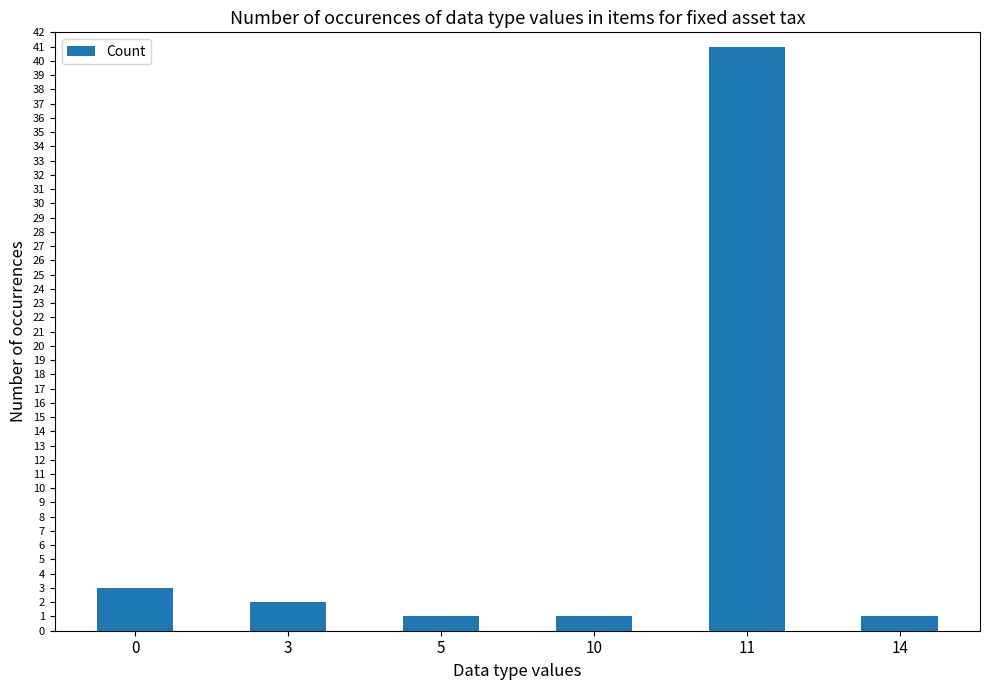

What is the difference between the maximum and minimum values?

40